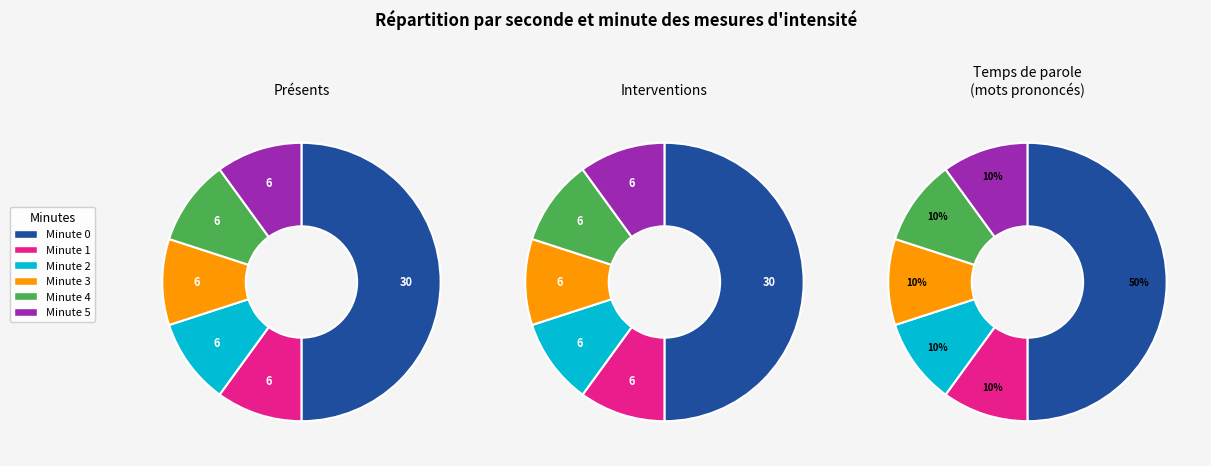

Is there any slice that represents more than half of the pie?

No